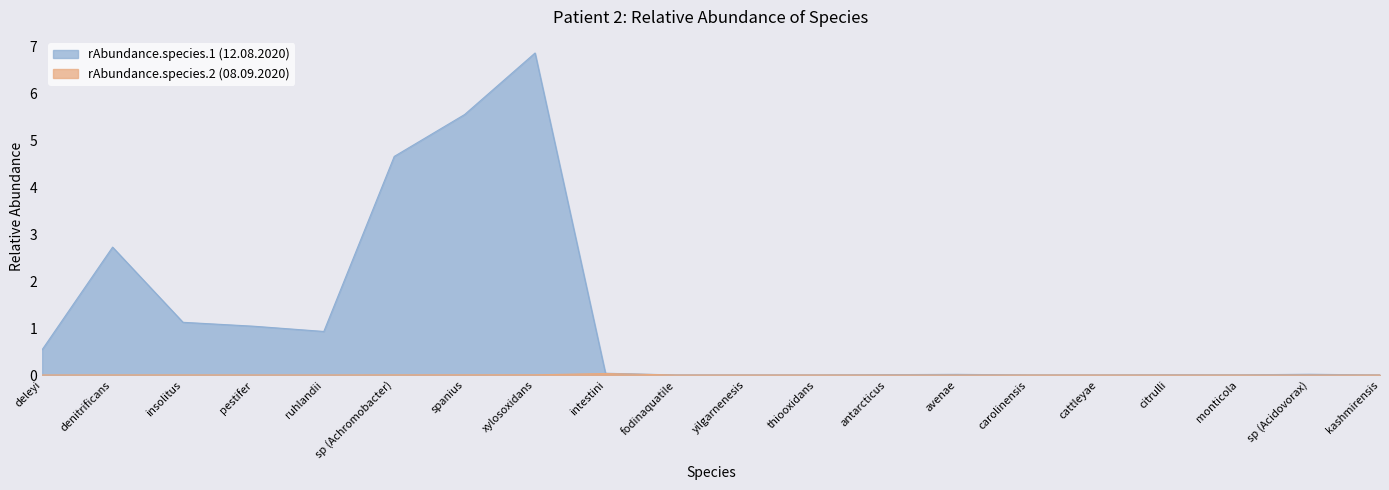

Is it true that rAbundance.species.1 equals 4.7 at sp (Achromobacter)?

True